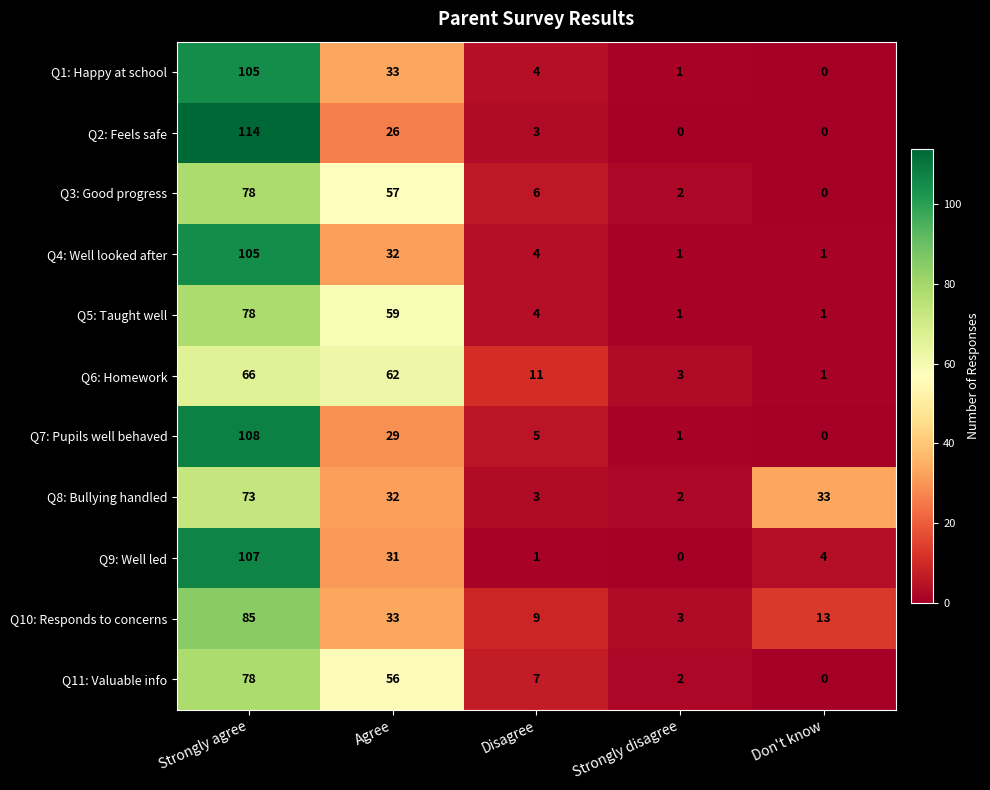

Rank the categories by Q8: Bullying handled value from highest to lowest.

Strongly agree, Don't know, Agree, Disagree, Strongly disagree